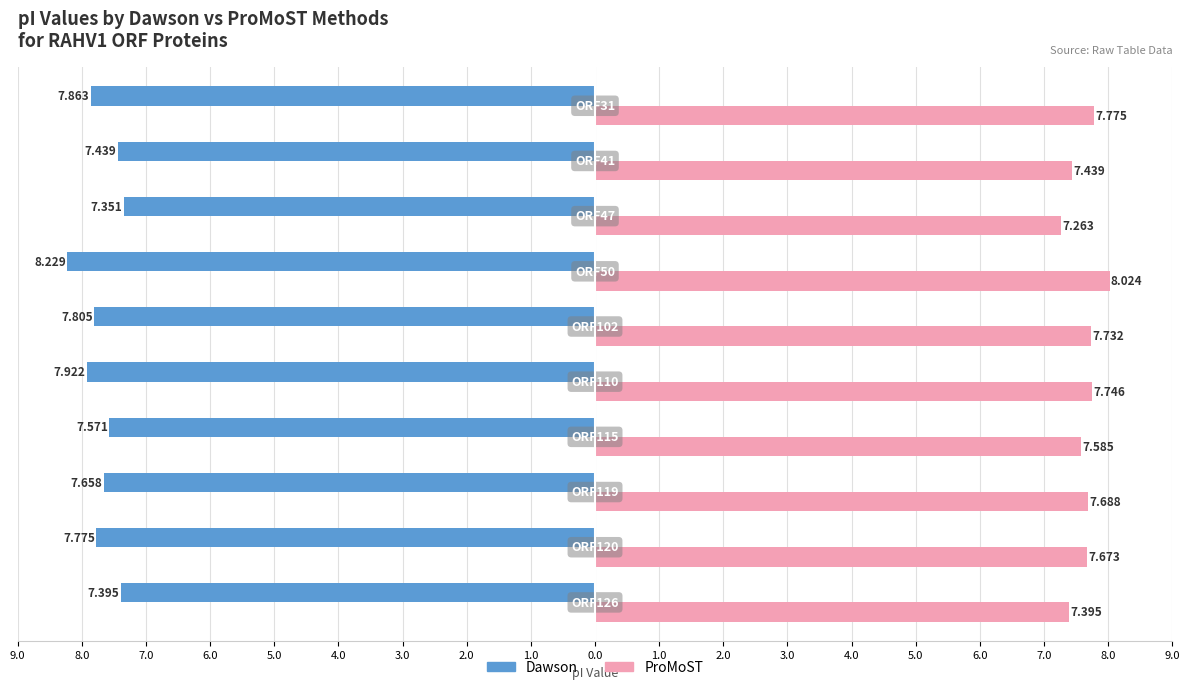

What are all the series names shown in the legend?

Dawson, ProMoST